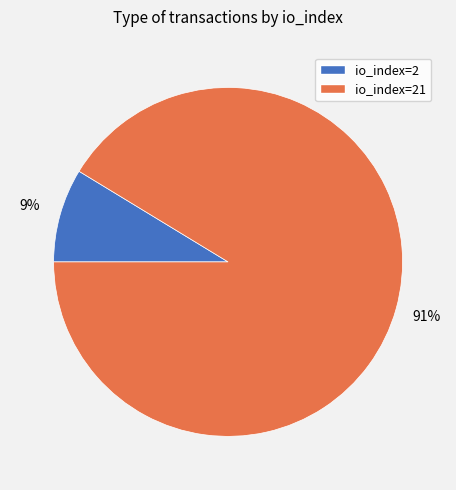

To the nearest percent, what percentage of the pie is io_index=21?

91%